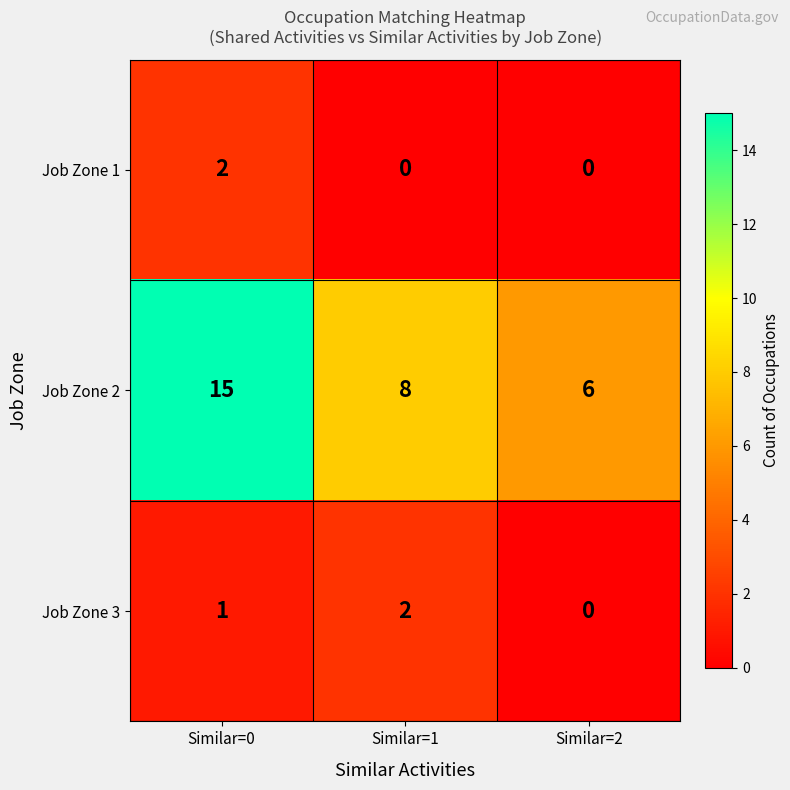

Which label corresponds to the largest value in the chart?

Similar=0